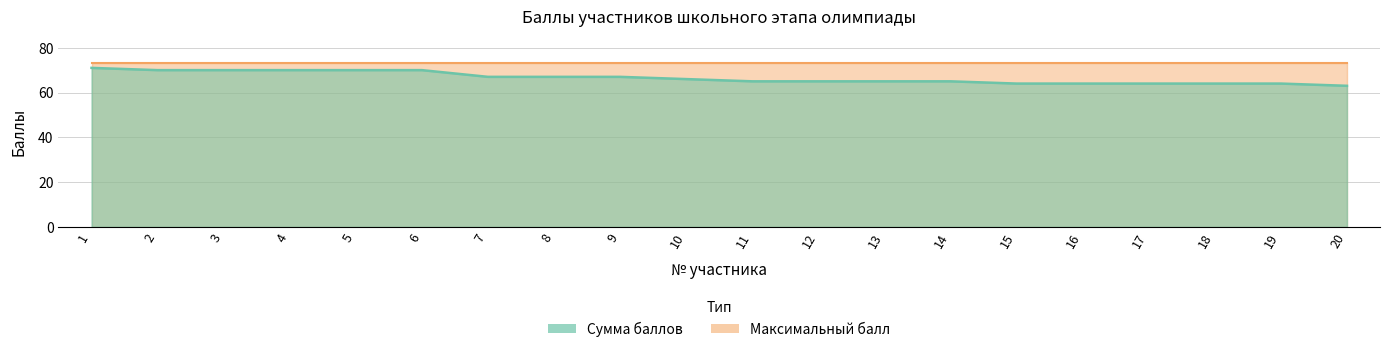

The chart shows a value of 67 at 7. True or false?

True